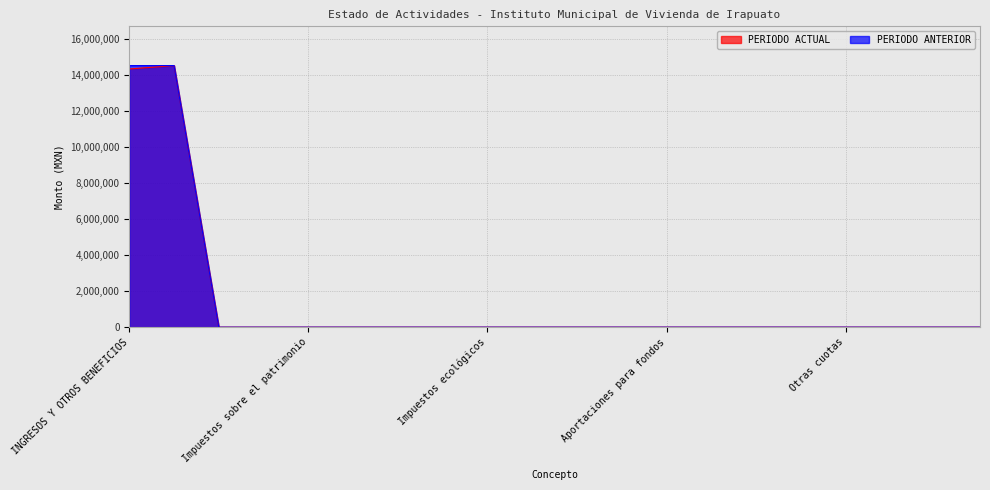

Where is PERIODO ACTUAL nearest to the value 7256872?

INGRESOS Y OTROS BENEFICIOS